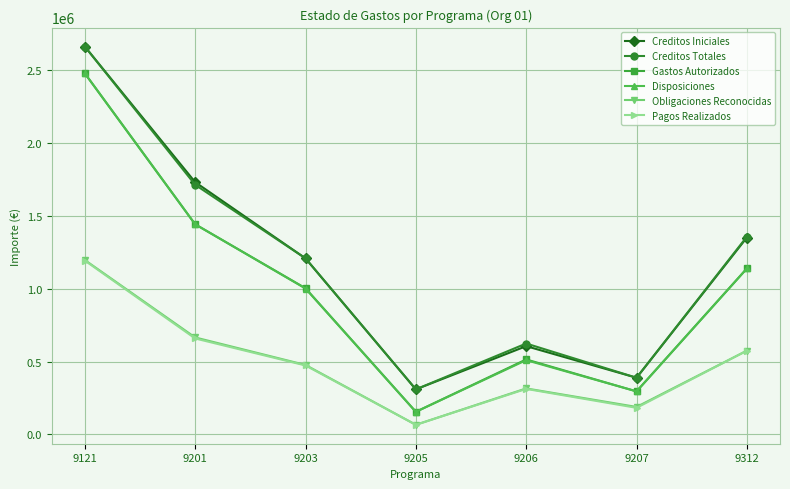

What is the value of the Pagos Realizados point at the 2nd from the left?

658757.1